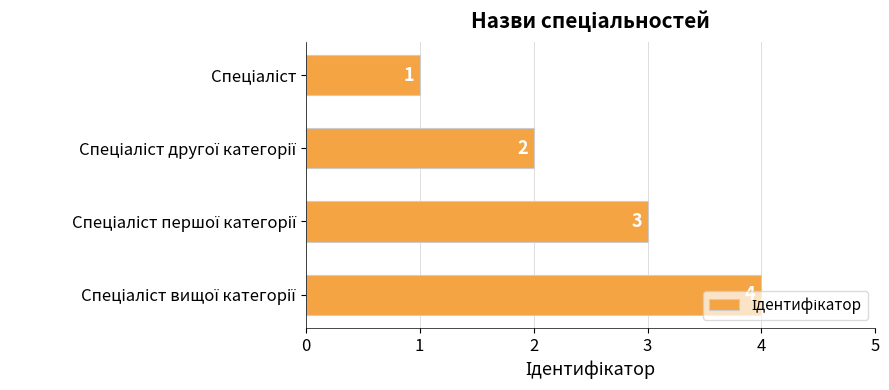

How many values are between 2 and 4?

3